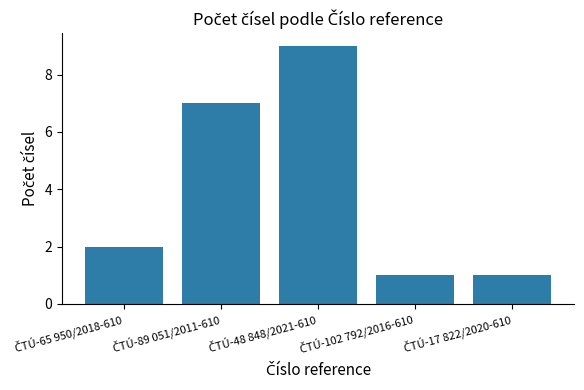

What is the difference between the maximum and minimum values?

8